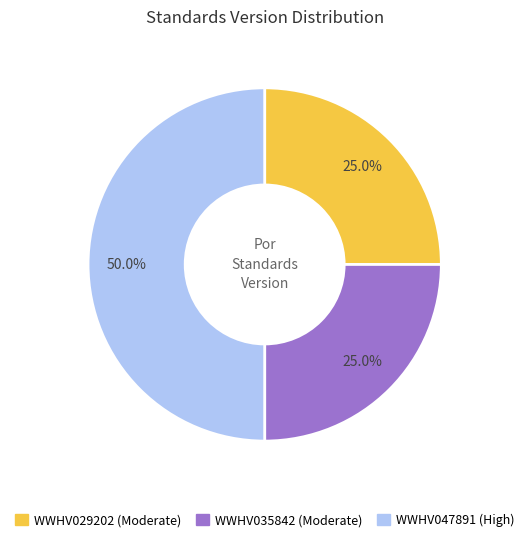

Count the number of slices in the pie.

3